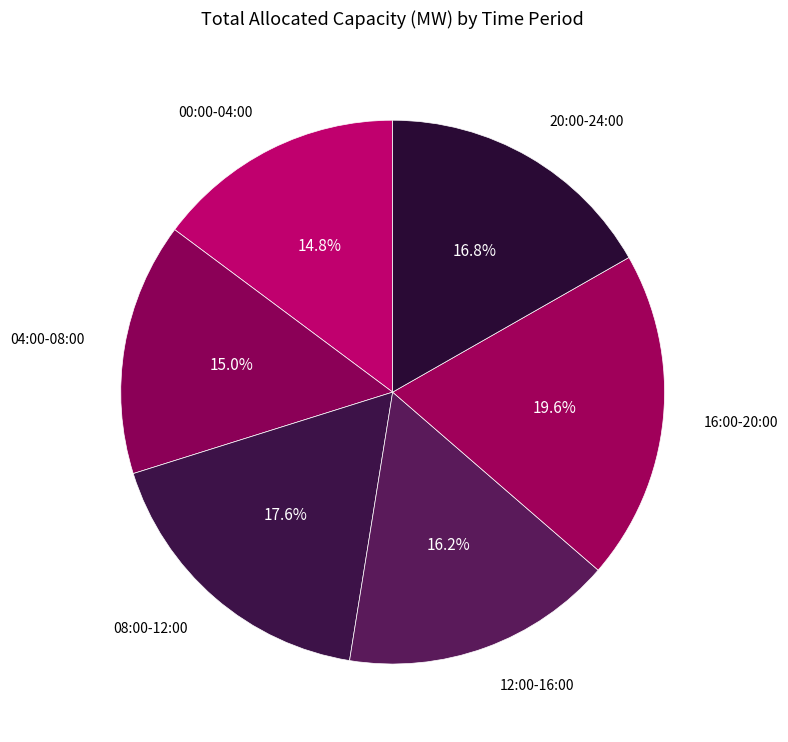

Between 00:00-04:00 and 16:00-20:00, which is larger?

16:00-20:00